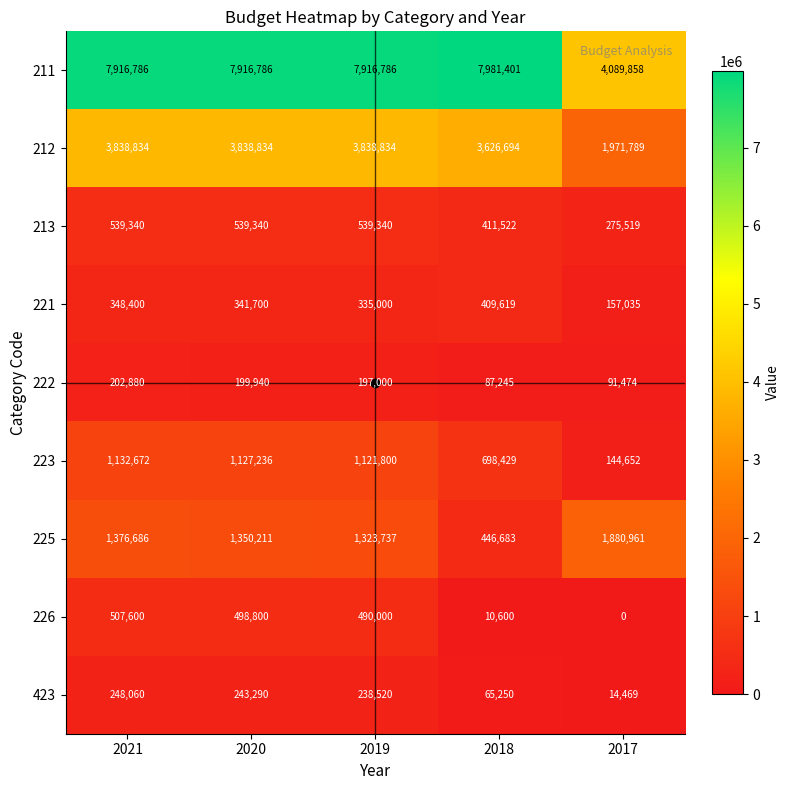

Which series has the widest spread of values?

211